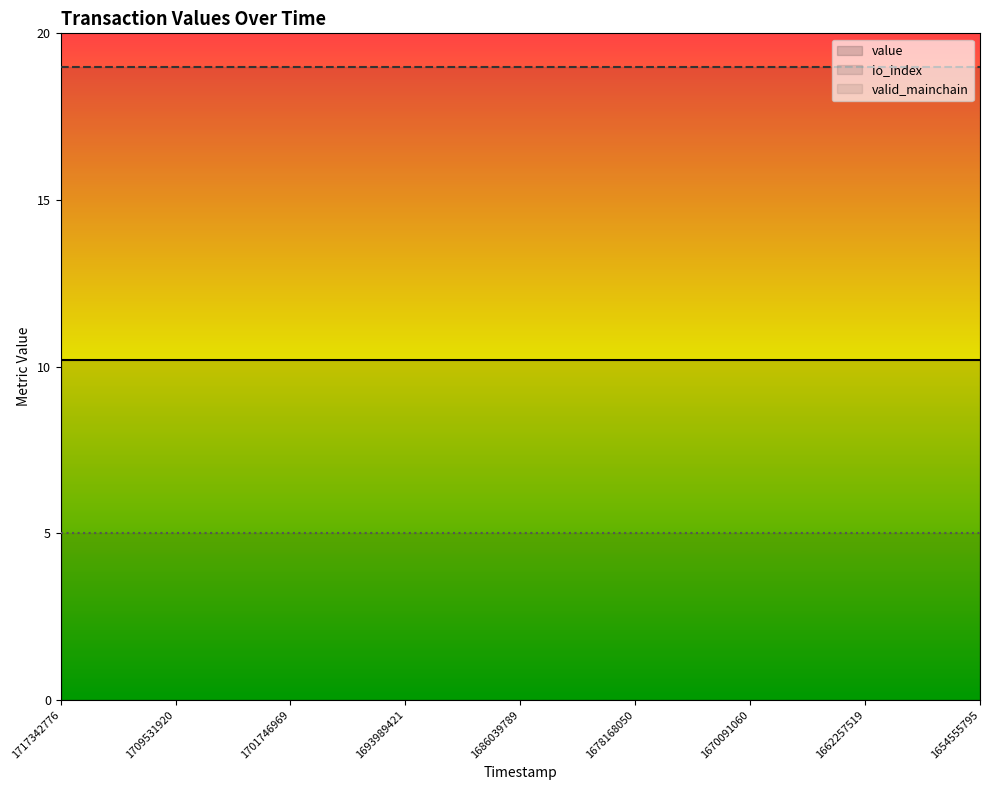

True or false: valid_mainchain and value cross at least once.

False